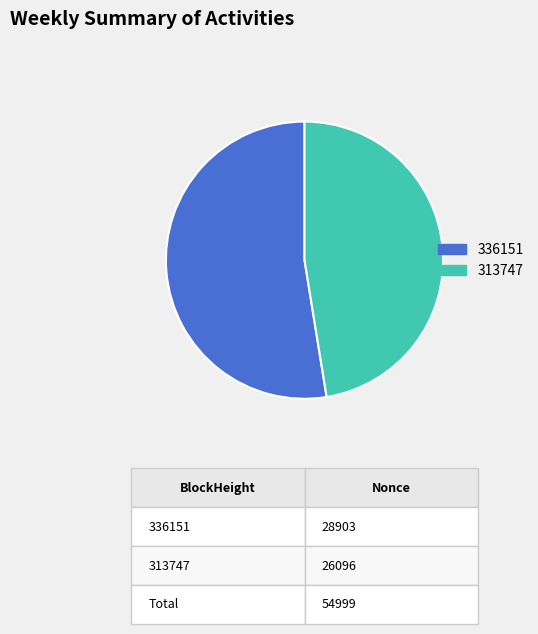

Is there any slice that represents more than half of the pie?

Yes